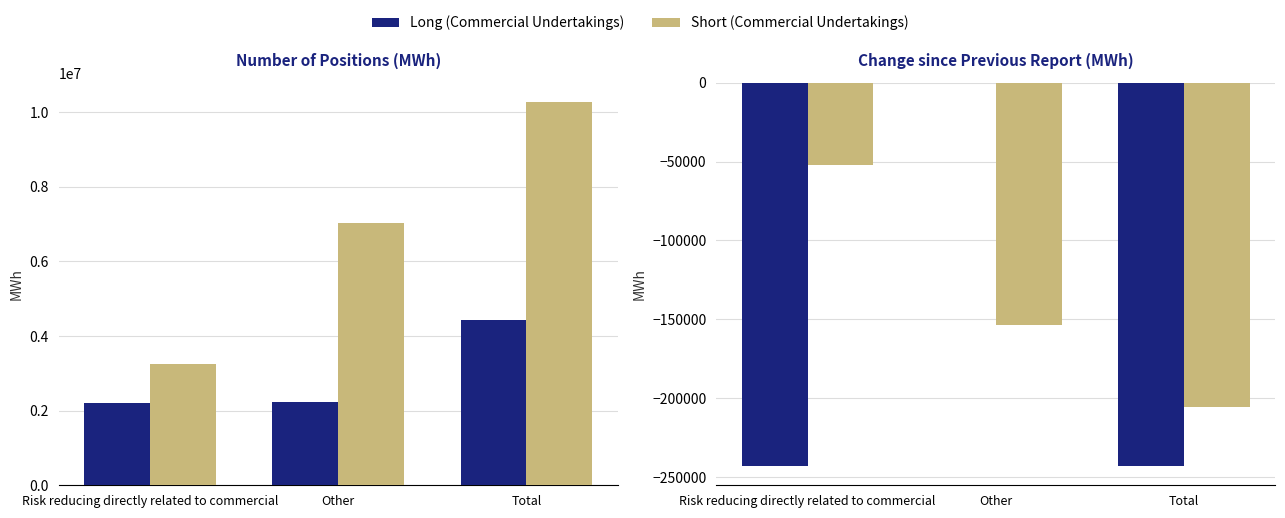

What is the smallest value displayed?

-243000